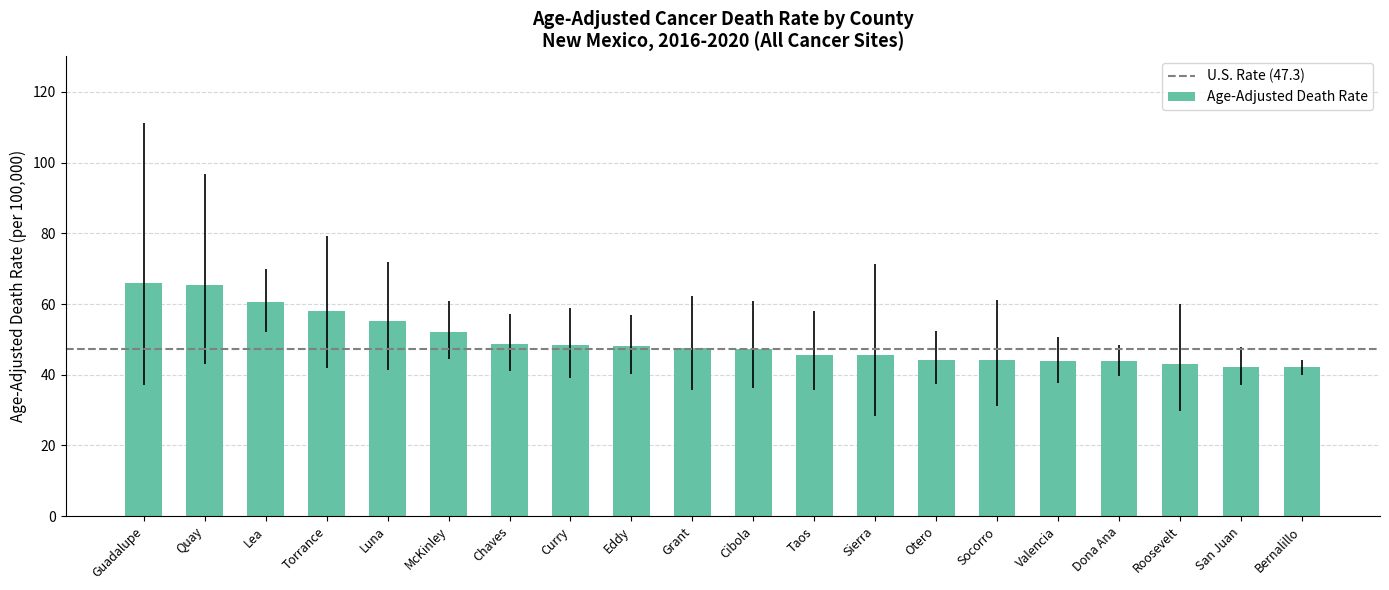

What position from the right is Lea?

18